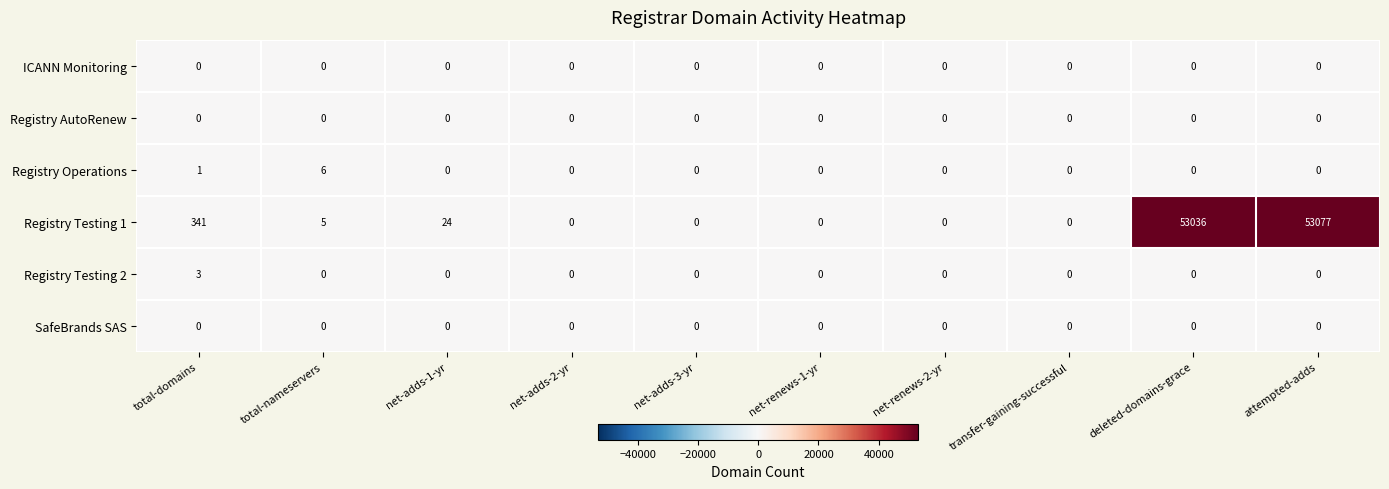

What is the highest value of the Registry Testing 1 series?

53077